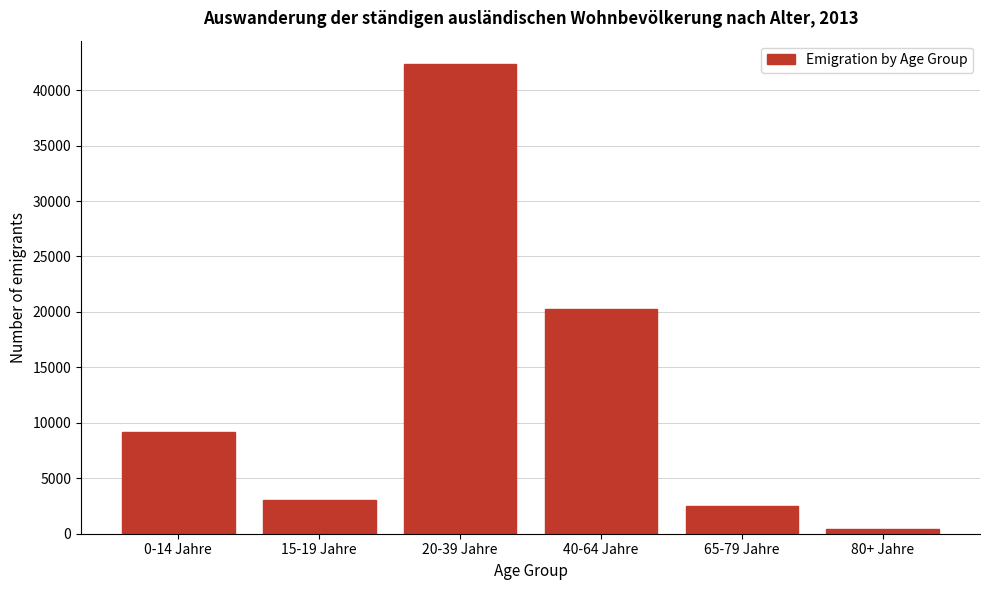

Reading left to right, transcribe all the data shown in this chart.

9161	3036	42342	20255	2508	405